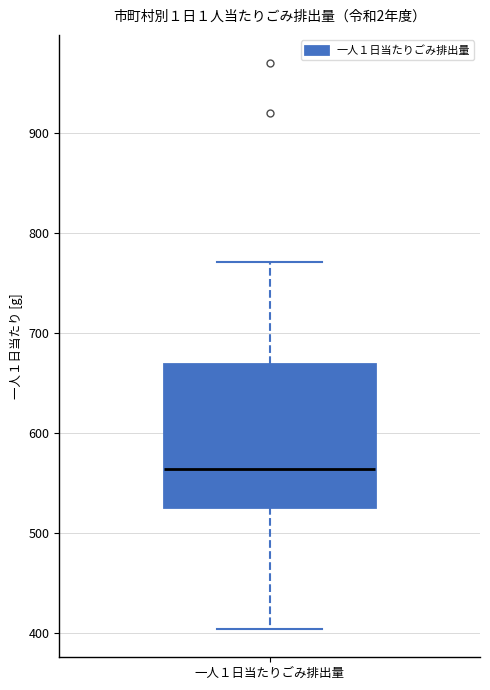

Where does the upper whisker of the box for 一人１日当たりごみ排出量 end on the y-axis? The values are not printed on the chart, so give them approximately, as read against the axis.

770